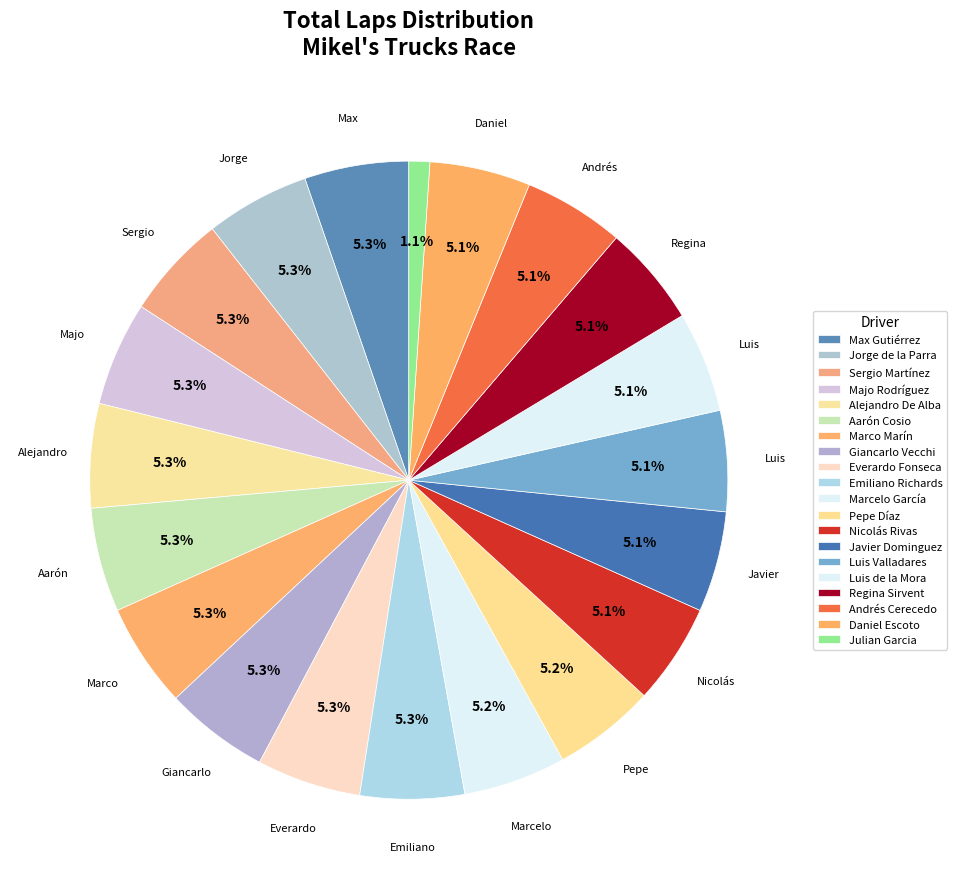

True or false: Andrés Cerecedo accounts for 11% of the total.

False